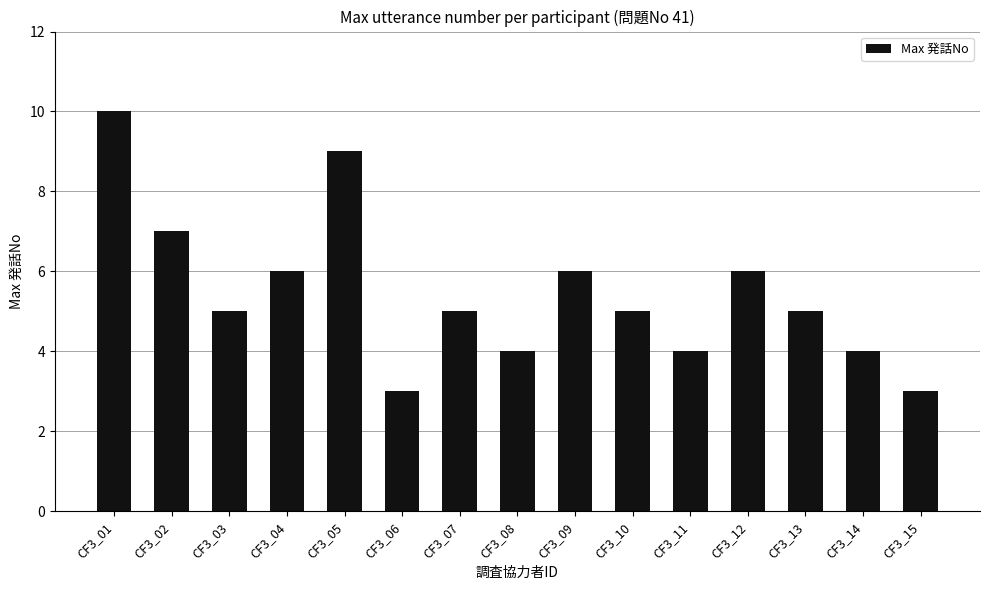

The chart shows a value of 10 at CF3_01. True or false?

True